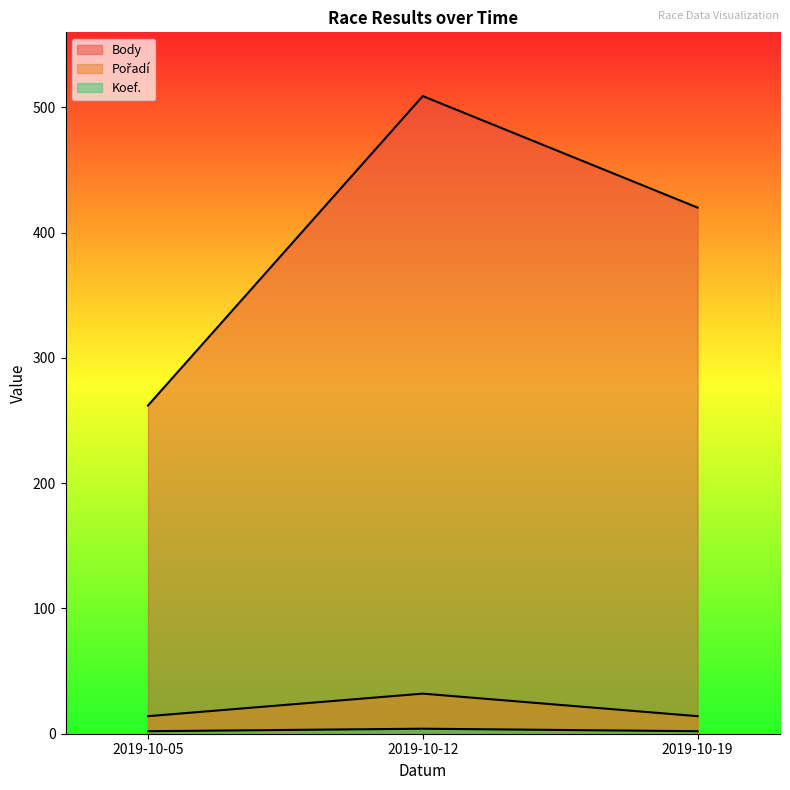

At 2019-10-12, list the series in order from largest to smallest.

Body, Pořadí, Koef.